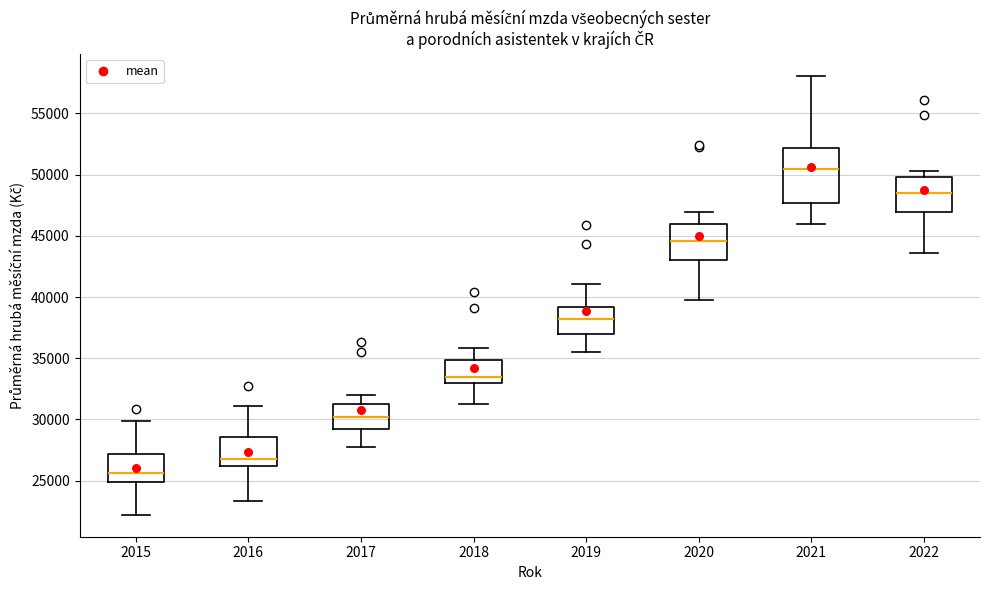

Which box's median line is the lowest?

2015